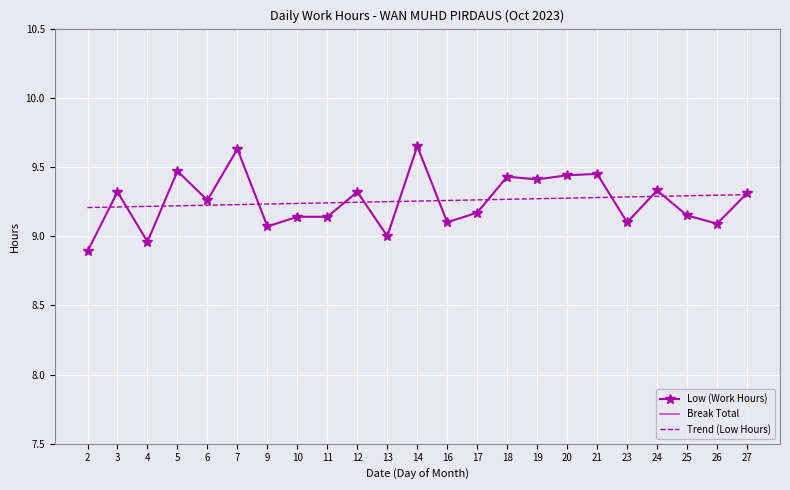

Rank the categories by Low (Work Hours) value from highest to lowest.

14, 7, 5, 21, 20, 18, 19, 24, 3, 12, 27, 6, 17, 25, 10, 11, 16, 23, 26, 9, 13, 4, 2